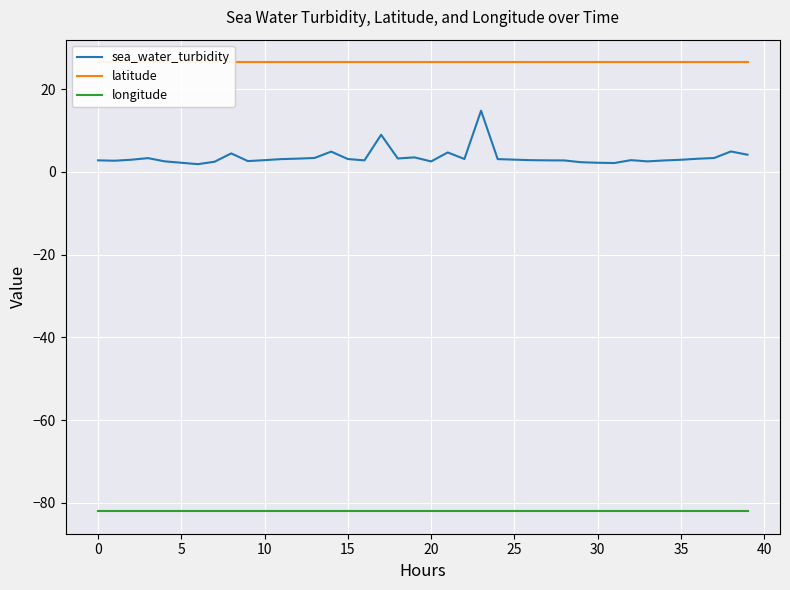

True or false: longitude and sea_water_turbidity intersect in this chart.

False